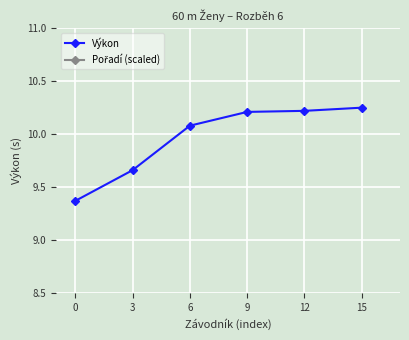

Which series has the widest spread of values?

Pořadí (scaled)